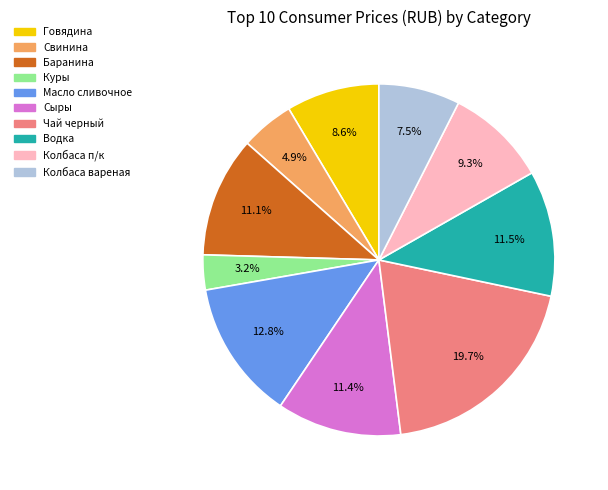

Does any single category account for the majority?

No